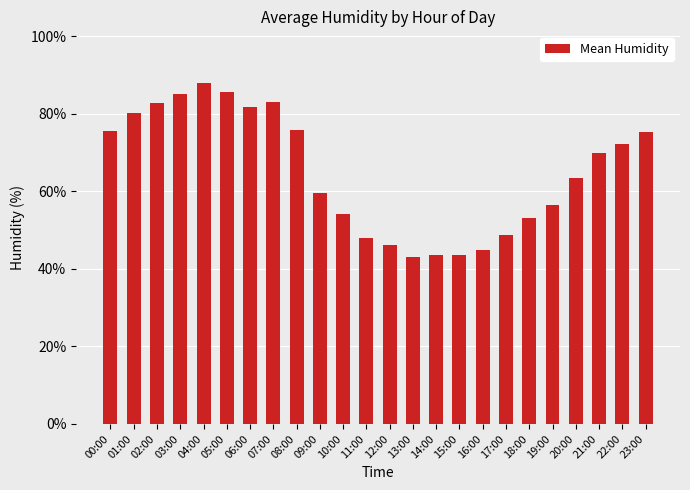

Does the chart contain any negative values?

No